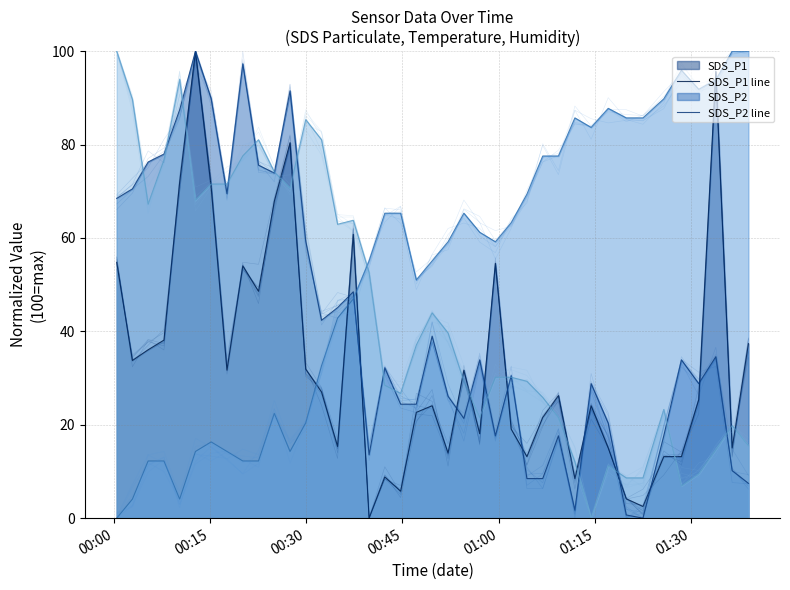

How many lines are shown in the chart?

4